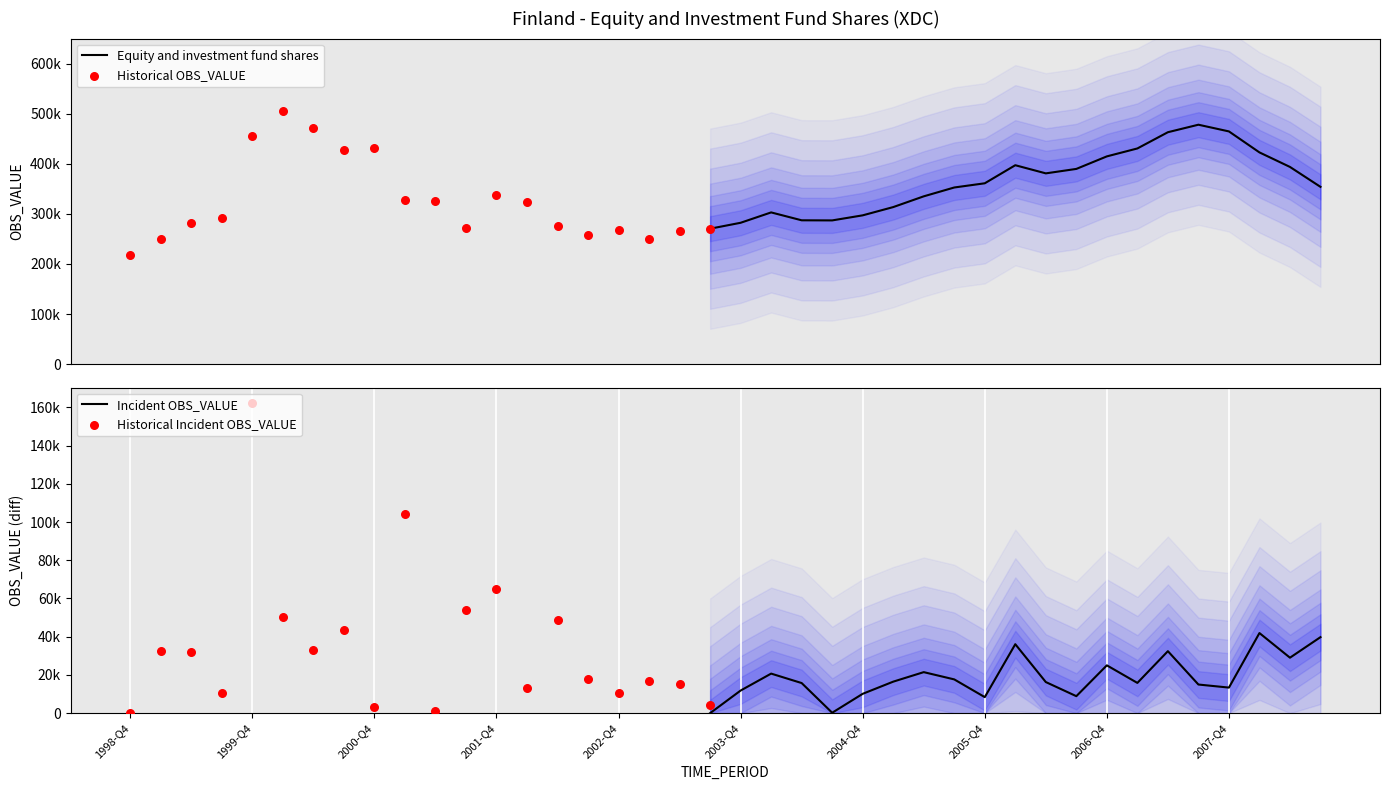

What is the ratio of the value at 2000-Q4 to the value at 2003-Q1?

1.7